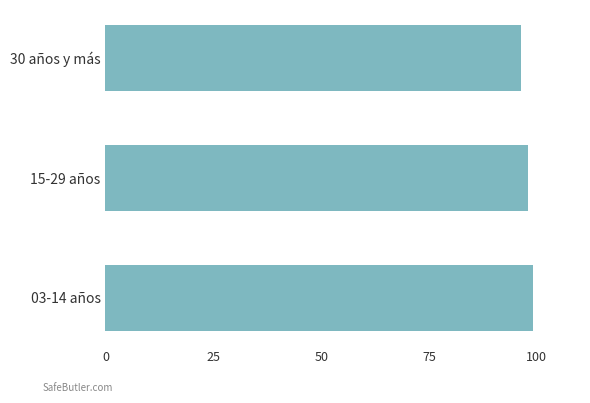

What is the greatest value displayed?

99.1